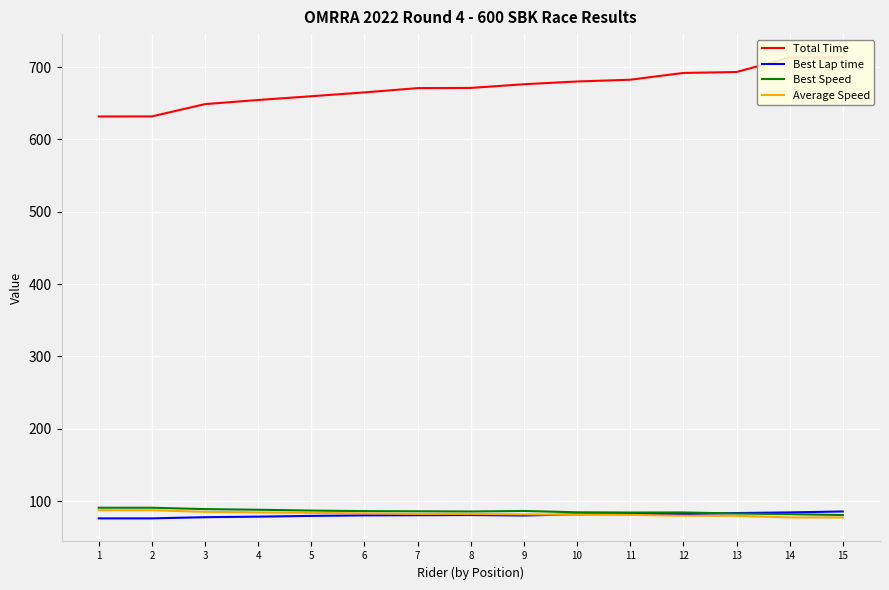

True or false: Best Lap time has a value of 84.3 at 14.

True